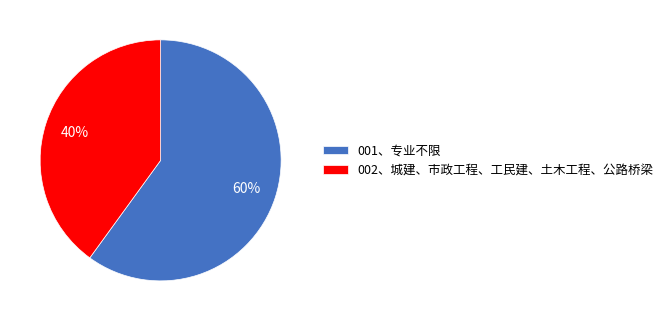

Approximately how many times larger is the value at 002、城建、市政工程、工民建、土木工程、公路桥梁 compared to 001、专业不限?

0.7